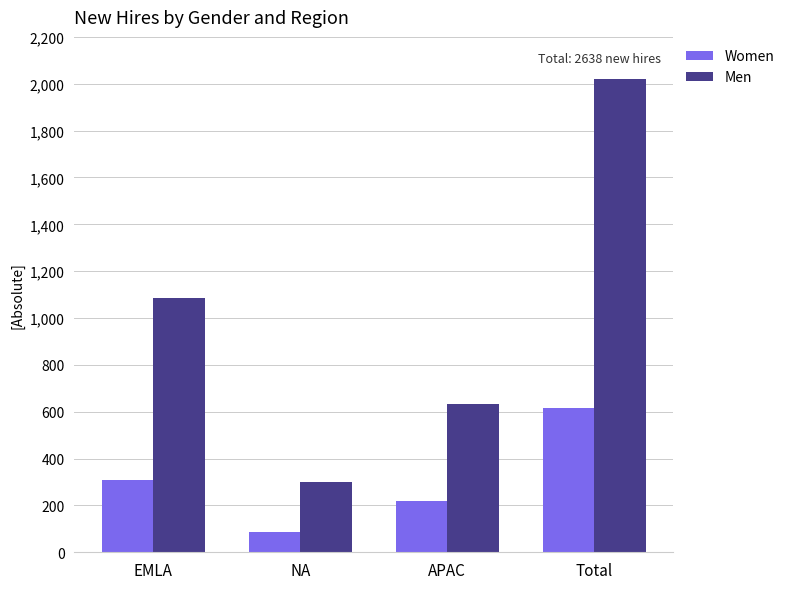

At which category is the sum across all series the highest?

Total